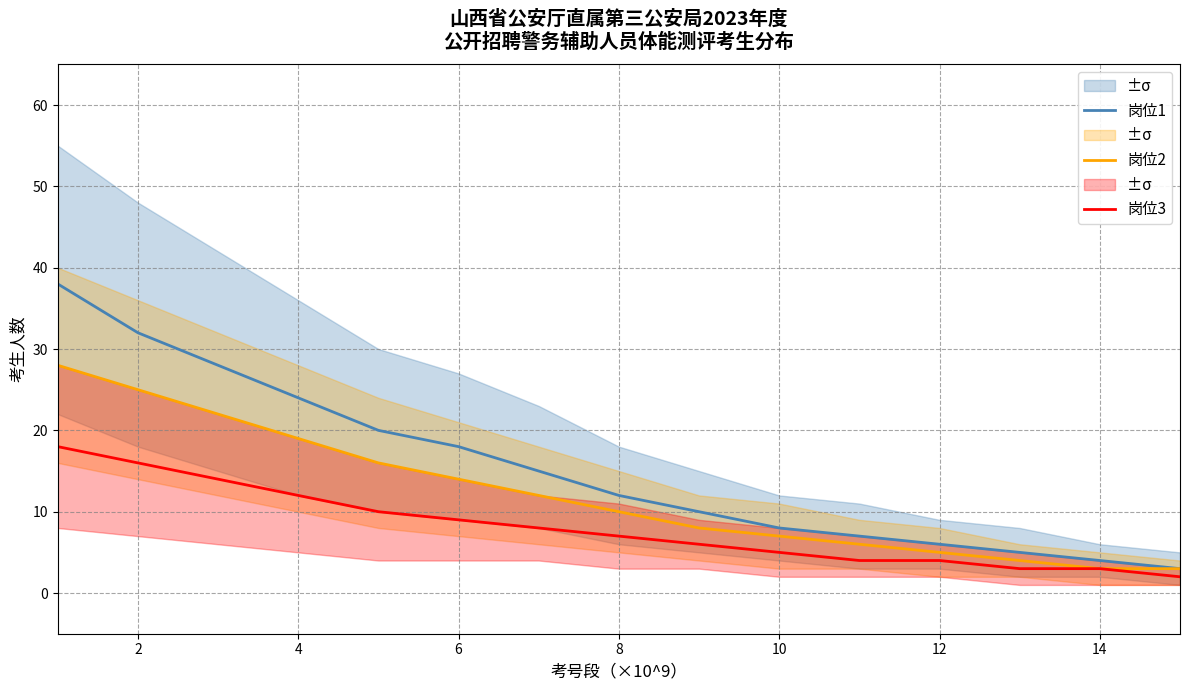

Is it true that 岗位1 equals 4 at 14?

True